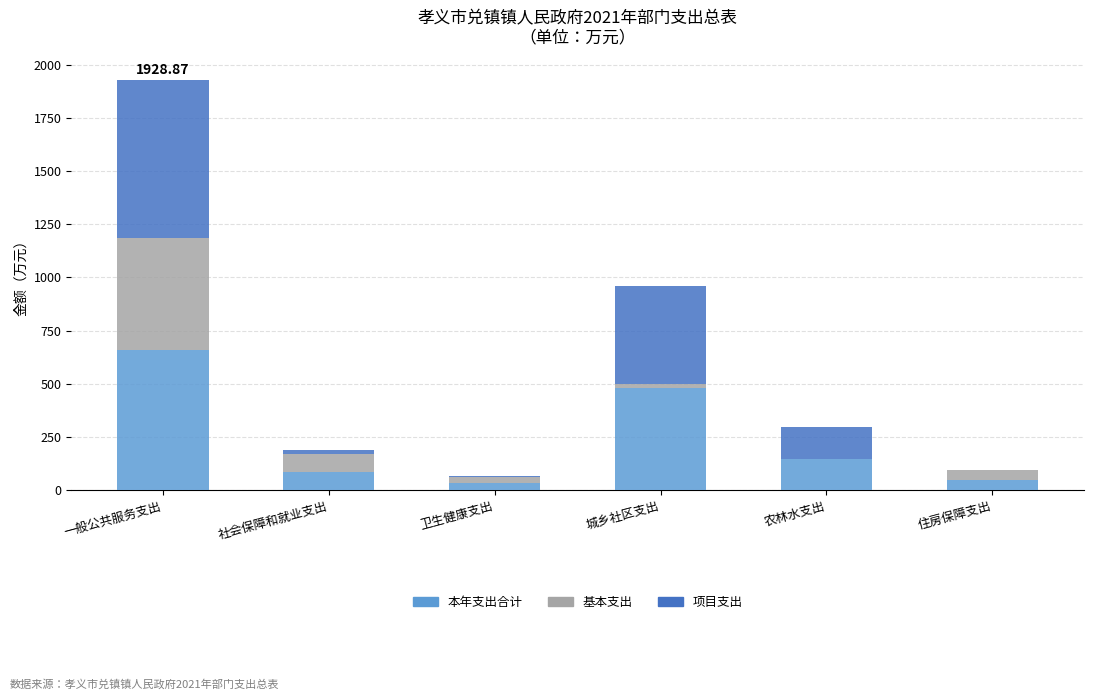

What is the total value across all series at 一般公共服务支出?

1928.9